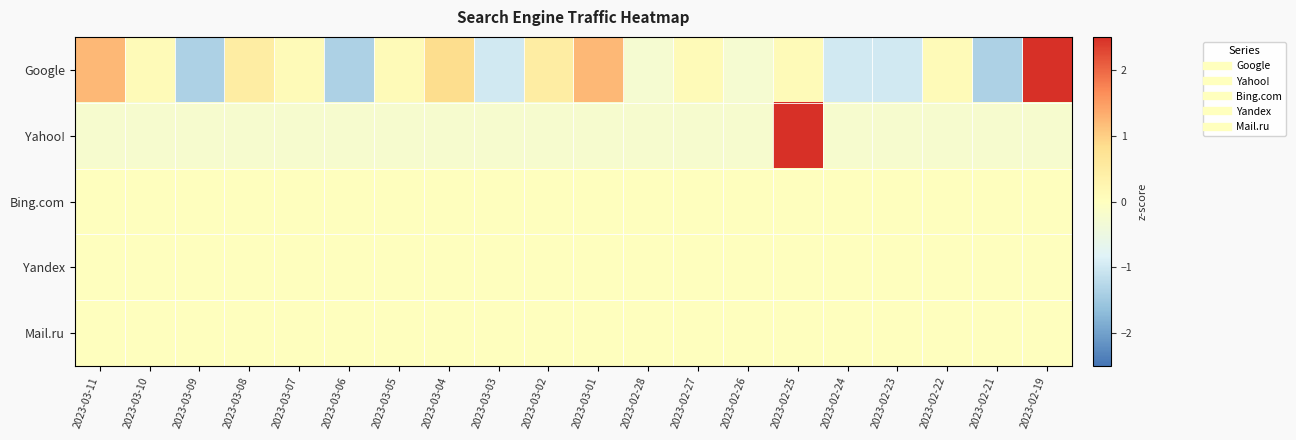

Reading left to right, what are all the values shown in this chart?

Google: 2023-03-11=1.2	2023-03-10=0.1	2023-03-09=-1.4	2023-03-08=0.5	2023-03-07=0.1	2023-03-06=-1.4	2023-03-05=0.1	2023-03-04=0.8	2023-03-03=-1.0	2023-03-02=0.5	2023-03-01=1.2	2023-02-28=-0.3	2023-02-27=0.1	2023-02-26=-0.3	2023-02-25=0.1	2023-02-24=-1.0	2023-02-23=-1.0	2023-02-22=0.1	2023-02-21=-1.4	2023-02-19=2.7
Yahoo!: 2023-03-11=-0.2	2023-03-10=-0.2	2023-03-09=-0.2	2023-03-08=-0.2	2023-03-07=-0.2	2023-03-06=-0.2	2023-03-05=-0.2	2023-03-04=-0.2	2023-03-03=-0.2	2023-03-02=-0.2	2023-03-01=-0.2	2023-02-28=-0.2	2023-02-27=-0.2	2023-02-26=-0.2	2023-02-25=4.4	2023-02-24=-0.2	2023-02-23=-0.2	2023-02-22=-0.2	2023-02-21=-0.2	2023-02-19=-0.2
Bing.com: 2023-03-11=0.0	2023-03-10=0.0	2023-03-09=0.0	2023-03-08=0.0	2023-03-07=0.0	2023-03-06=0.0	2023-03-05=0.0	2023-03-04=0.0	2023-03-03=0.0	2023-03-02=0.0	2023-03-01=0.0	2023-02-28=0.0	2023-02-27=0.0	2023-02-26=0.0	2023-02-25=0.0	2023-02-24=0.0	2023-02-23=0.0	2023-02-22=0.0	2023-02-21=0.0	2023-02-19=0.0
Yandex: 2023-03-11=0.0	2023-03-10=0.0	2023-03-09=0.0	2023-03-08=0.0	2023-03-07=0.0	2023-03-06=0.0	2023-03-05=0.0	2023-03-04=0.0	2023-03-03=0.0	2023-03-02=0.0	2023-03-01=0.0	2023-02-28=0.0	2023-02-27=0.0	2023-02-26=0.0	2023-02-25=0.0	2023-02-24=0.0	2023-02-23=0.0	2023-02-22=0.0	2023-02-21=0.0	2023-02-19=0.0
Mail.ru: 2023-03-11=0.0	2023-03-10=0.0	2023-03-09=0.0	2023-03-08=0.0	2023-03-07=0.0	2023-03-06=0.0	2023-03-05=0.0	2023-03-04=0.0	2023-03-03=0.0	2023-03-02=0.0	2023-03-01=0.0	2023-02-28=0.0	2023-02-27=0.0	2023-02-26=0.0	2023-02-25=0.0	2023-02-24=0.0	2023-02-23=0.0	2023-02-22=0.0	2023-02-21=0.0	2023-02-19=0.0